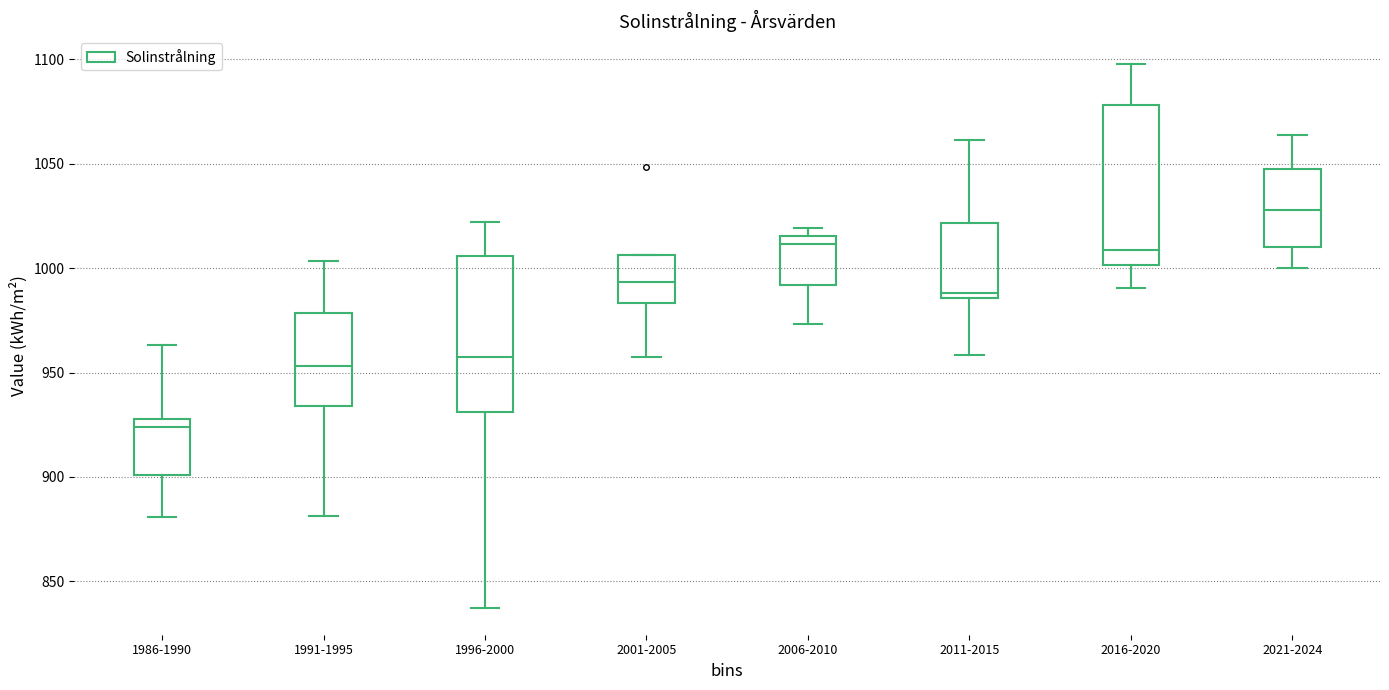

Where does the upper whisker of the box for 1991-1995 end on the y-axis? The values are not printed on the chart, so give them approximately, as read against the axis.

1005